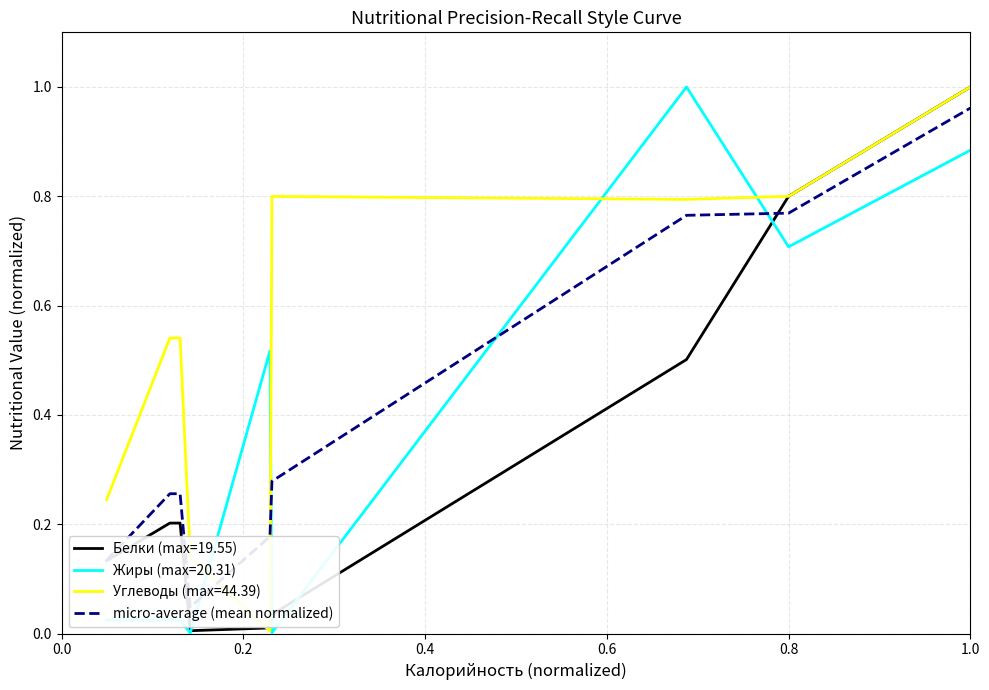

True or false: Углеводы (max=44.39) and Жиры (max=20.31) intersect in this chart.

True